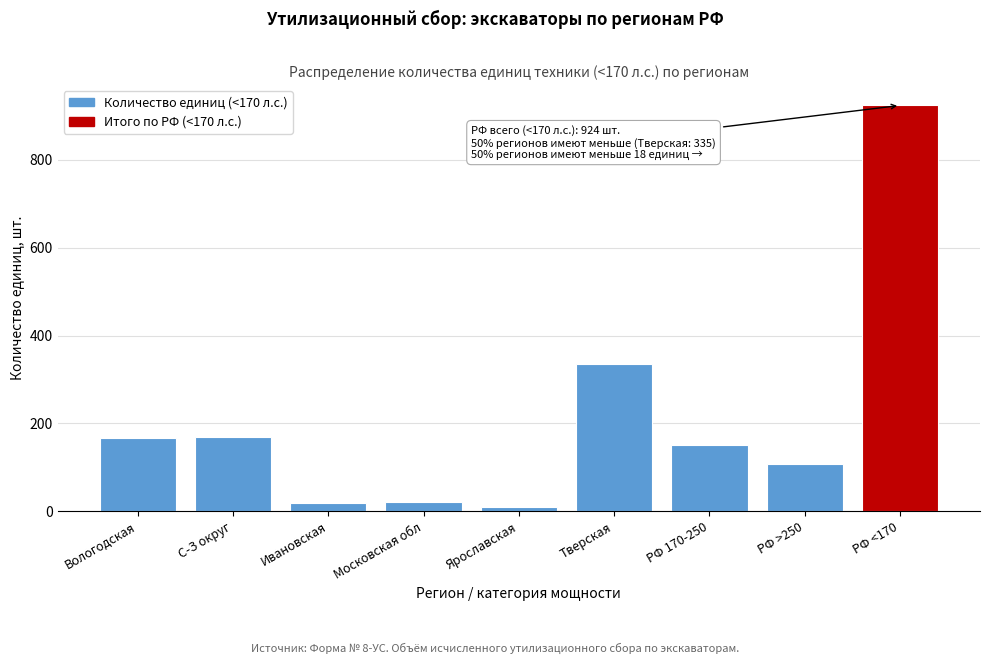

What is the change in value from Тверская to РФ <170?

+589